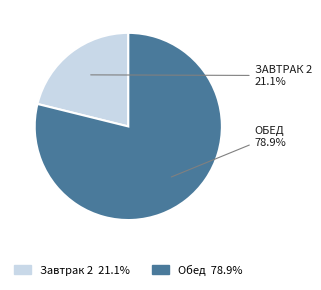

To the nearest percent, what portion does Обед represent?

79%